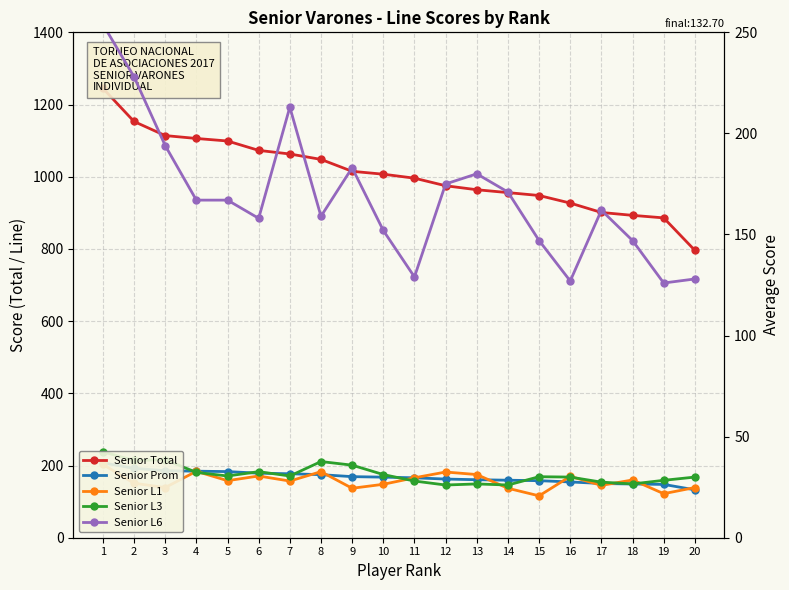

Count the number of categories in the chart.

20